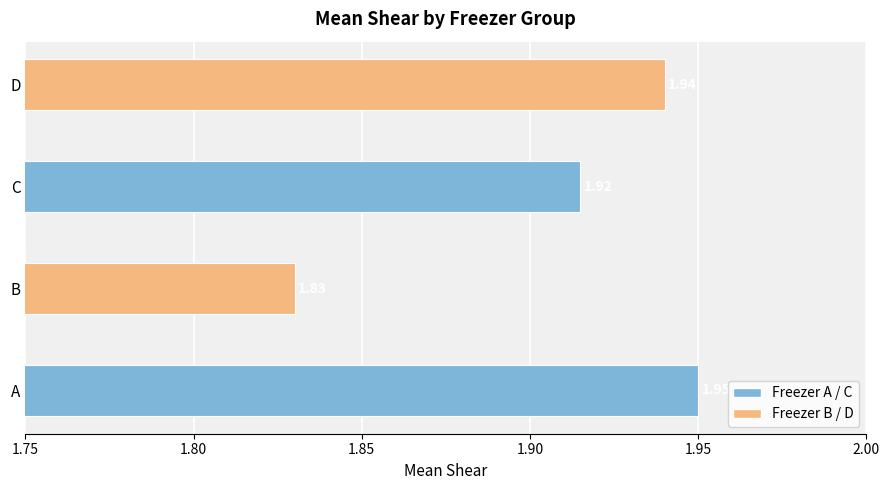

Rank the categories by value from lowest to highest.

B, C, D, A